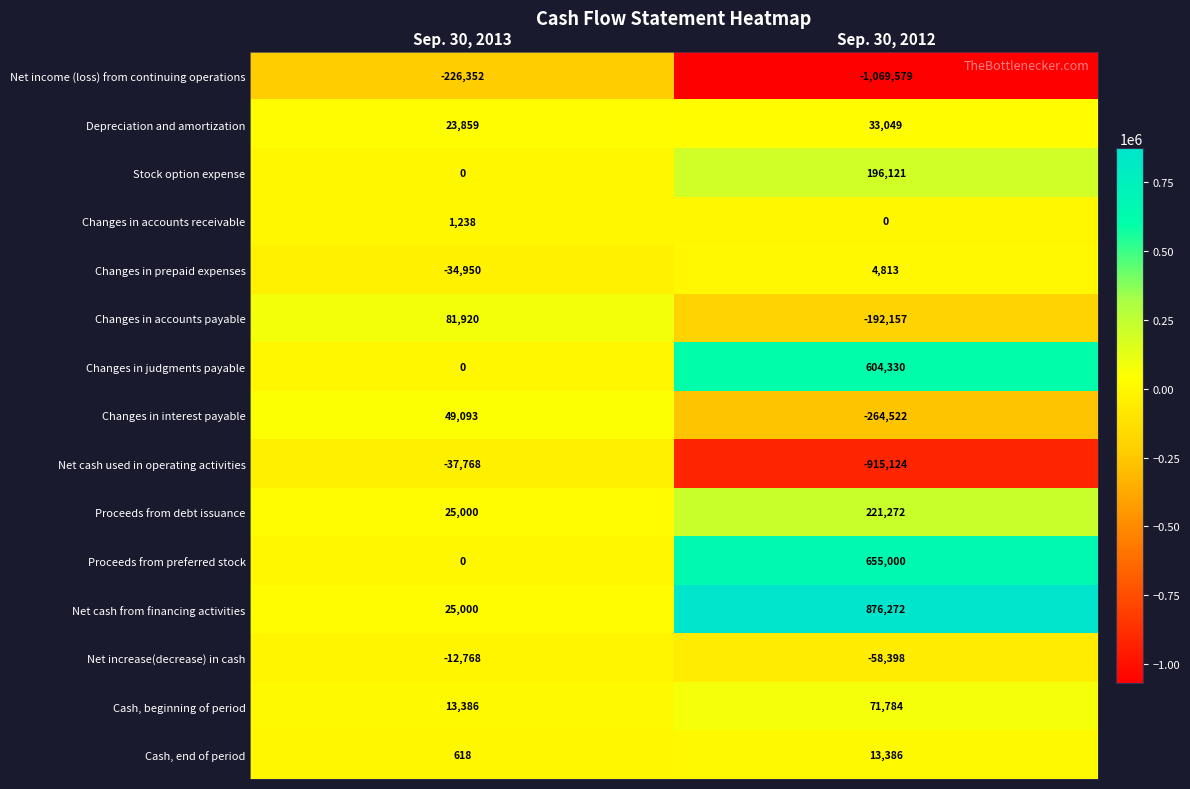

Which category has the highest value across all series?

Sep. 30, 2012